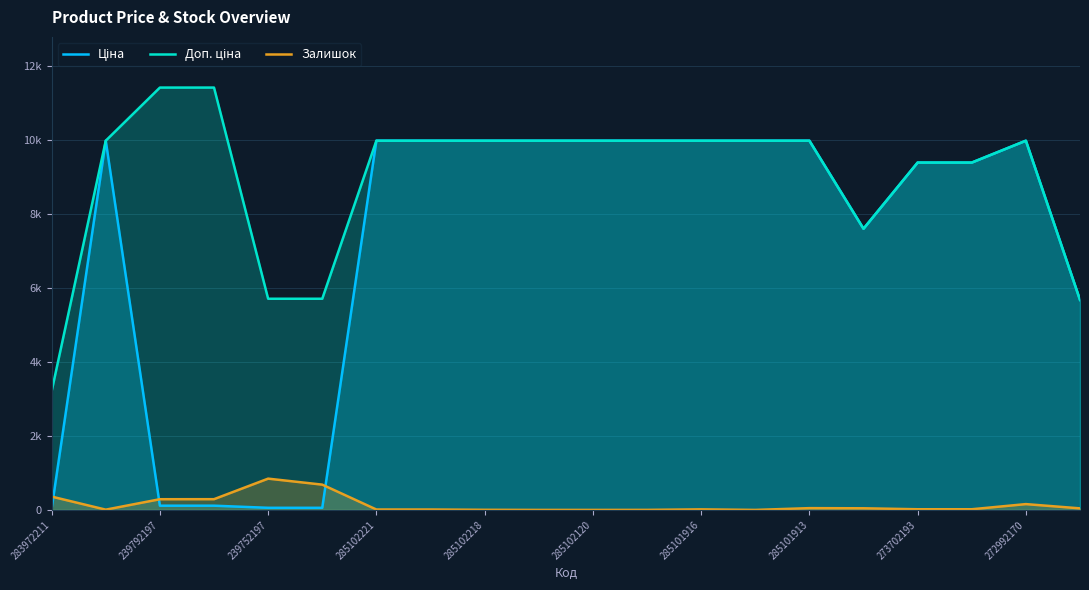

What is the total value across all series at 285102120?

19950.0